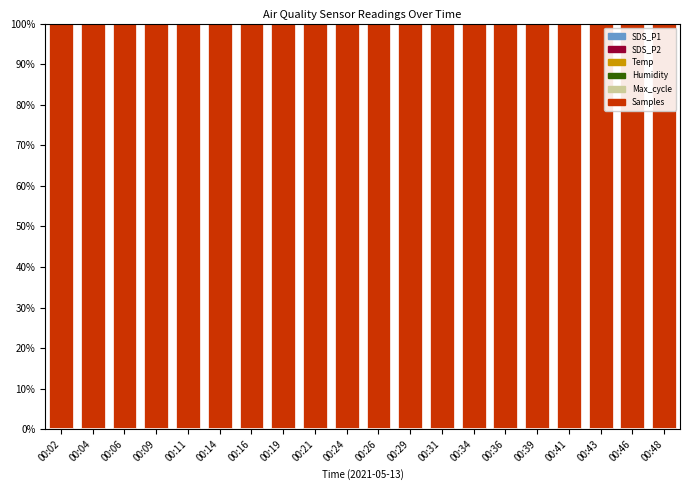

What value does the Max_cycle series have at 00:48?

0.4